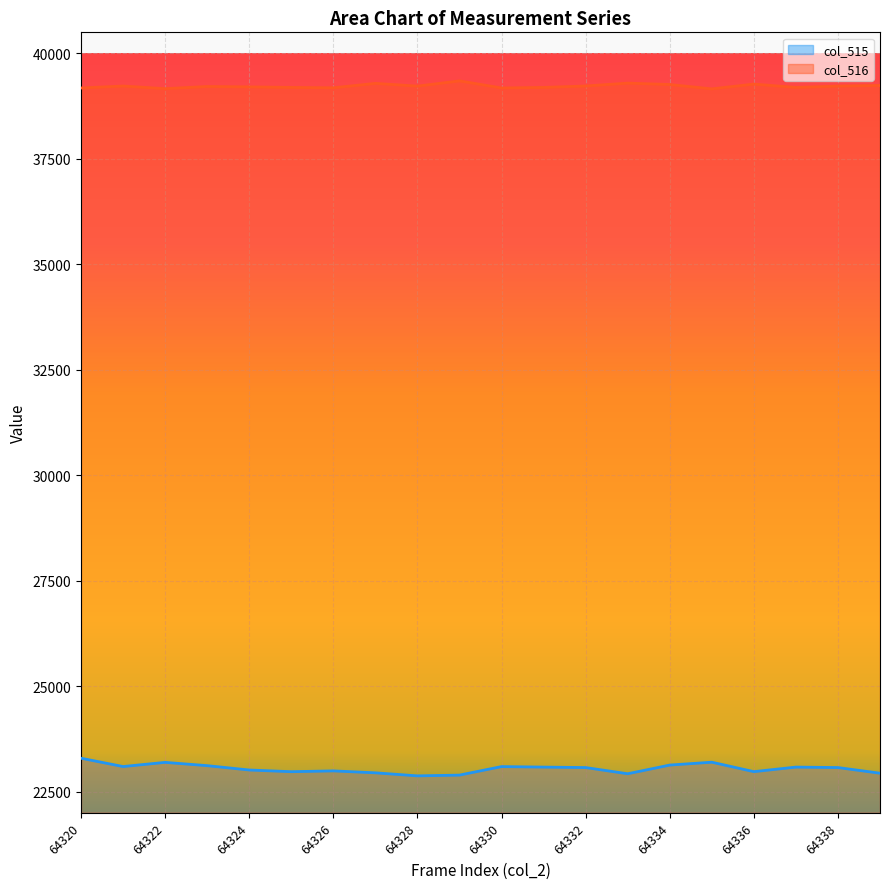

Reading left to right, list all the values displayed in this chart.

col_515: 23293	23096	23195	23117	23014	22974	22993	22947	22875	22893	23095	23083	23072	22925	23131	23199	22975	23083	23072	22938
col_516: 39181	39227	39165	39216	39207	39194	39185	39290	39225	39349	39181	39194	39228	39296	39263	39160	39273	39194	39225	39241